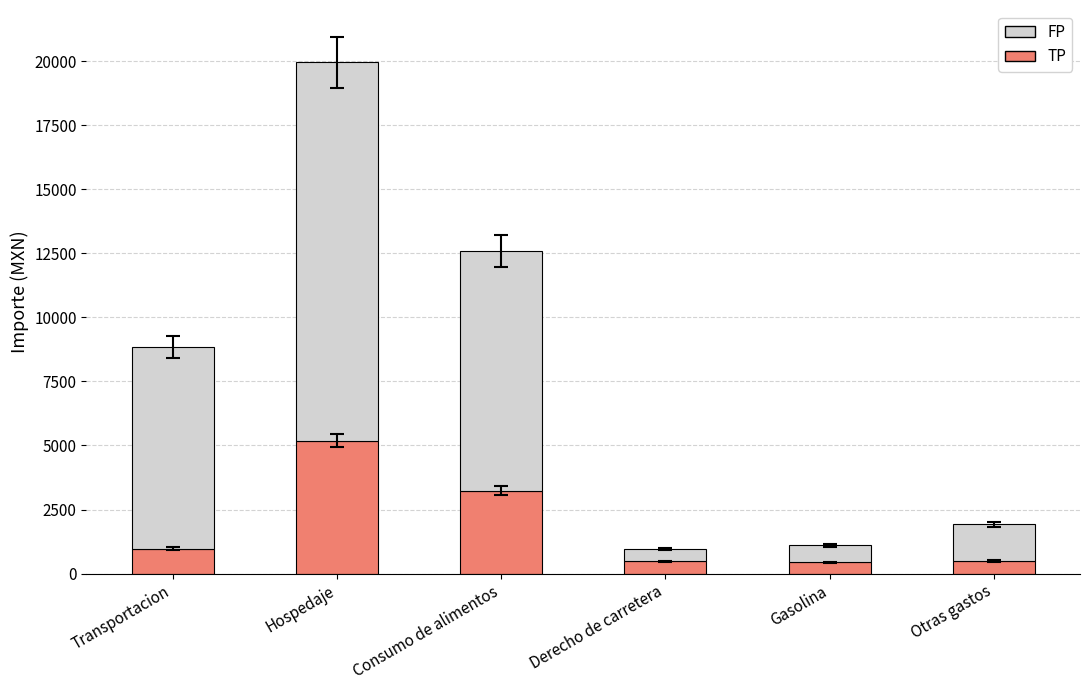

At which label is TP closest to 2816?

Consumo de alimentos